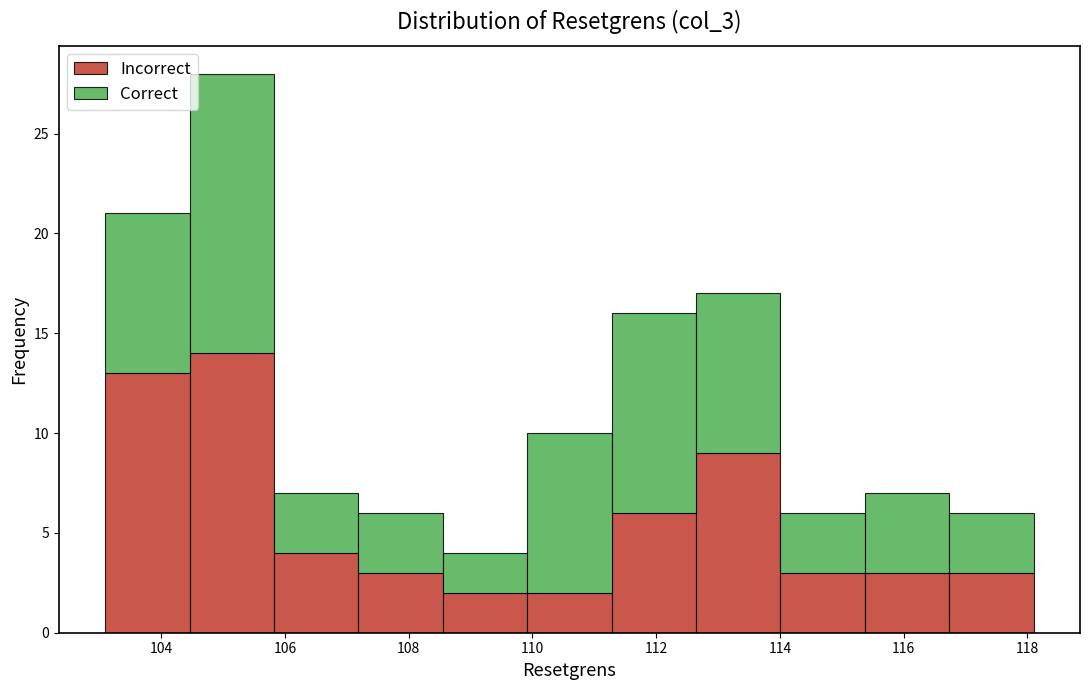

Which range on the x-axis has the tallest stacked bar (by total height)?

104.4 to 105.8